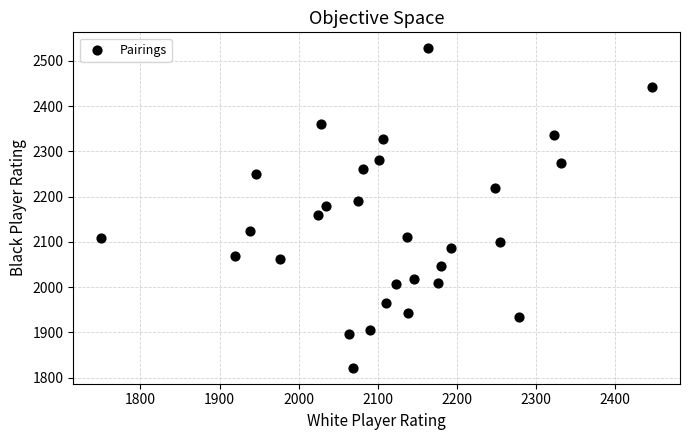

What is the range of X values (max minus min)?

697